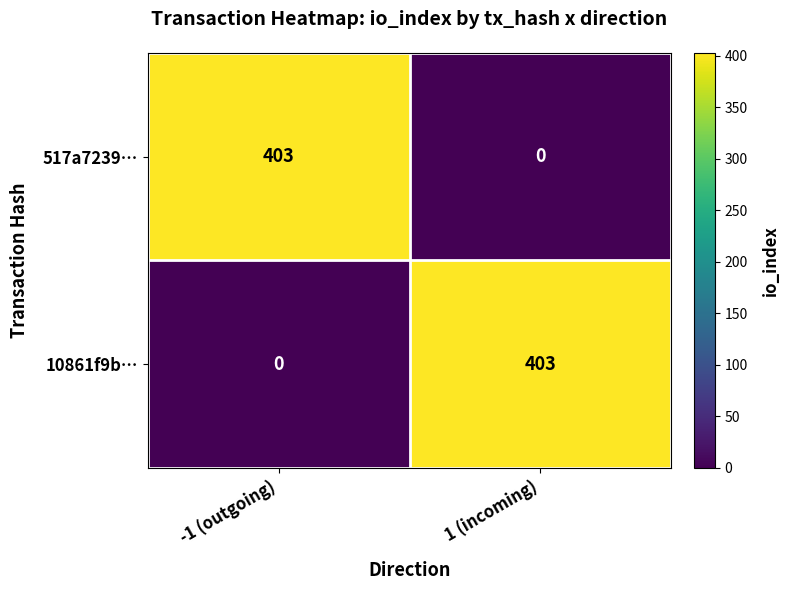

Reading left to right, transcribe all the data shown in this chart.

517a7239…: 403	0
10861f9b…: 0	403